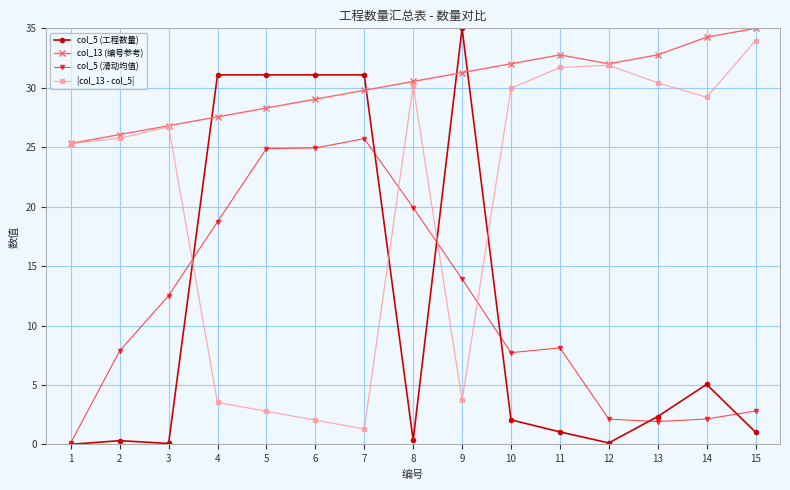

How many lines are shown in the chart?

4